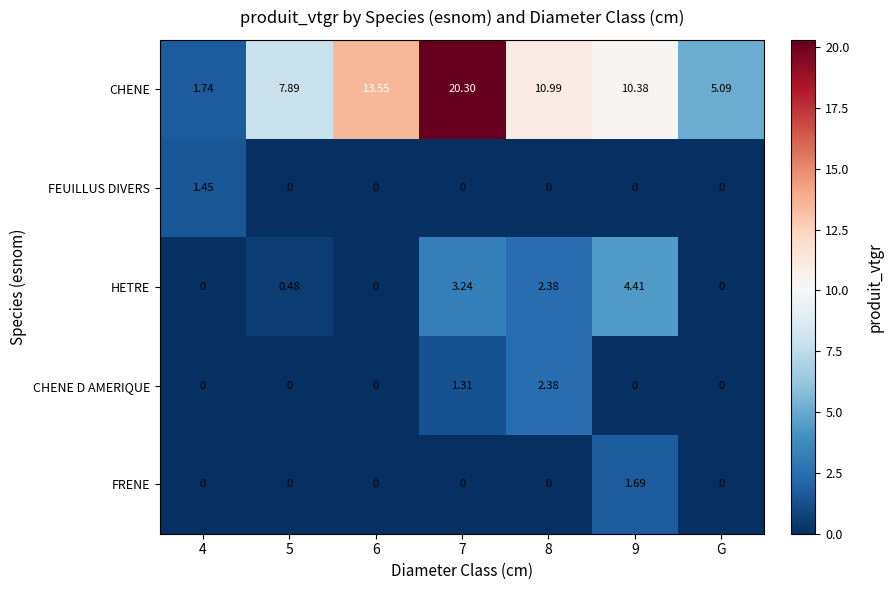

At which category is the sum across all series the highest?

7